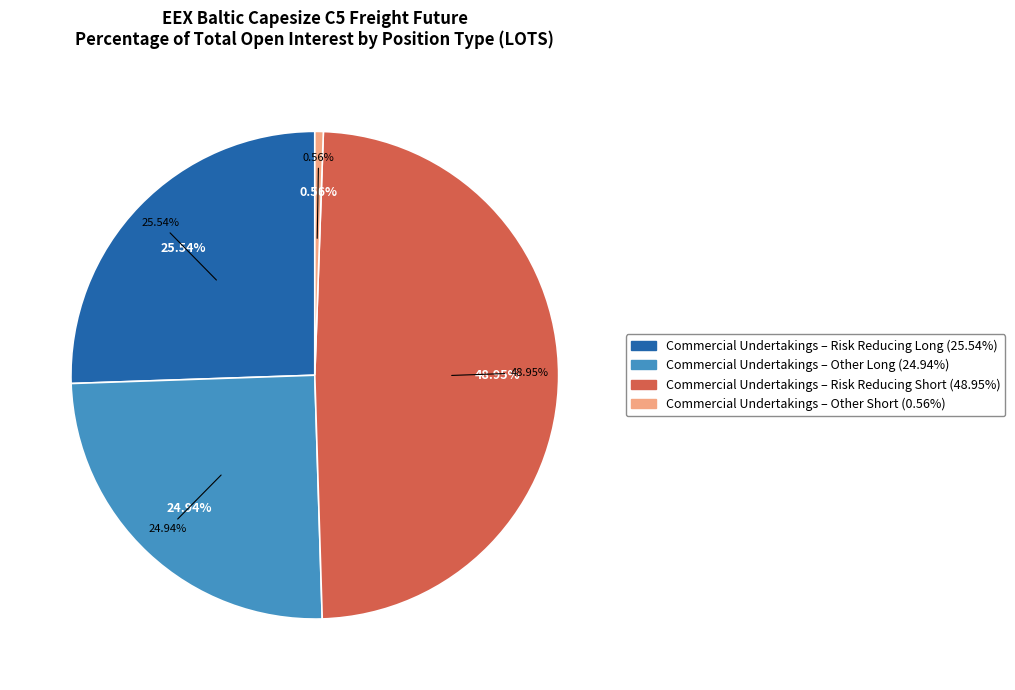

Count the number of slices in the pie.

2